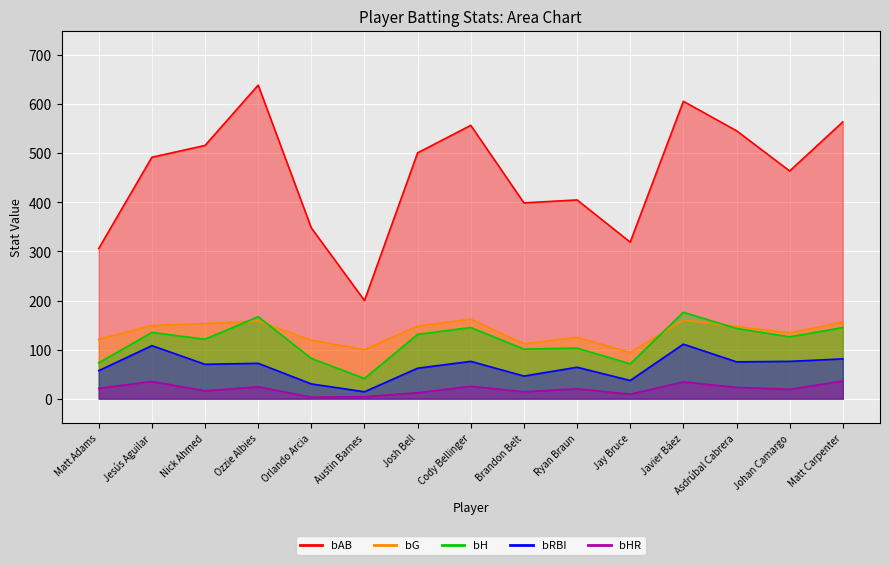

How many values in the bRBI series exceed 70?

7